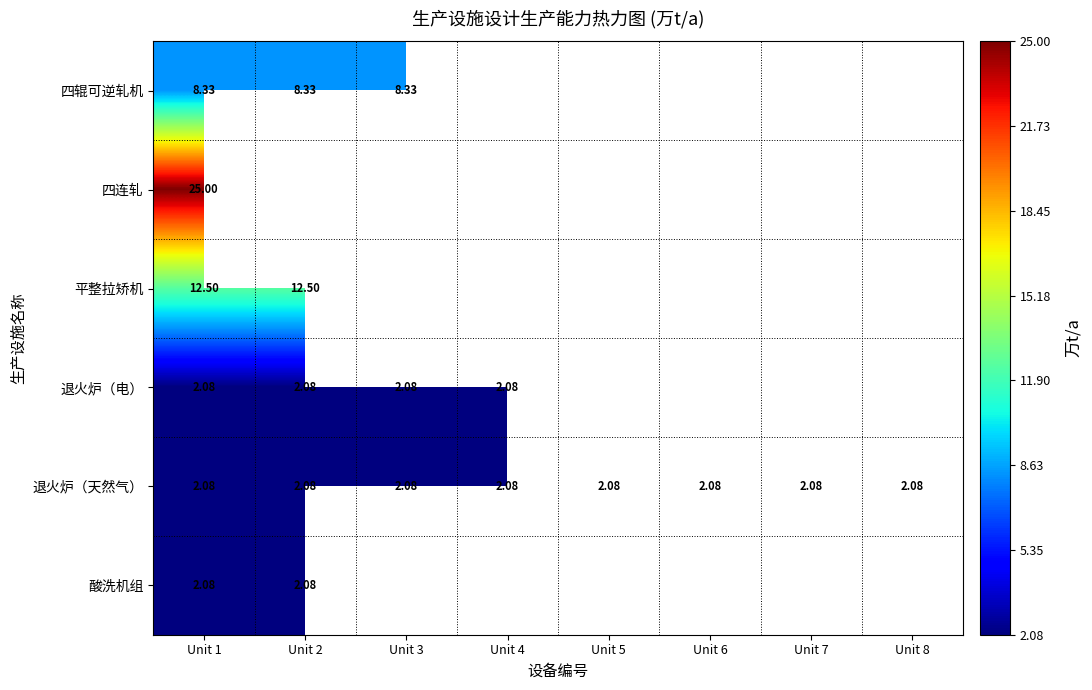

How many values in 四连轧 are above zero?

1